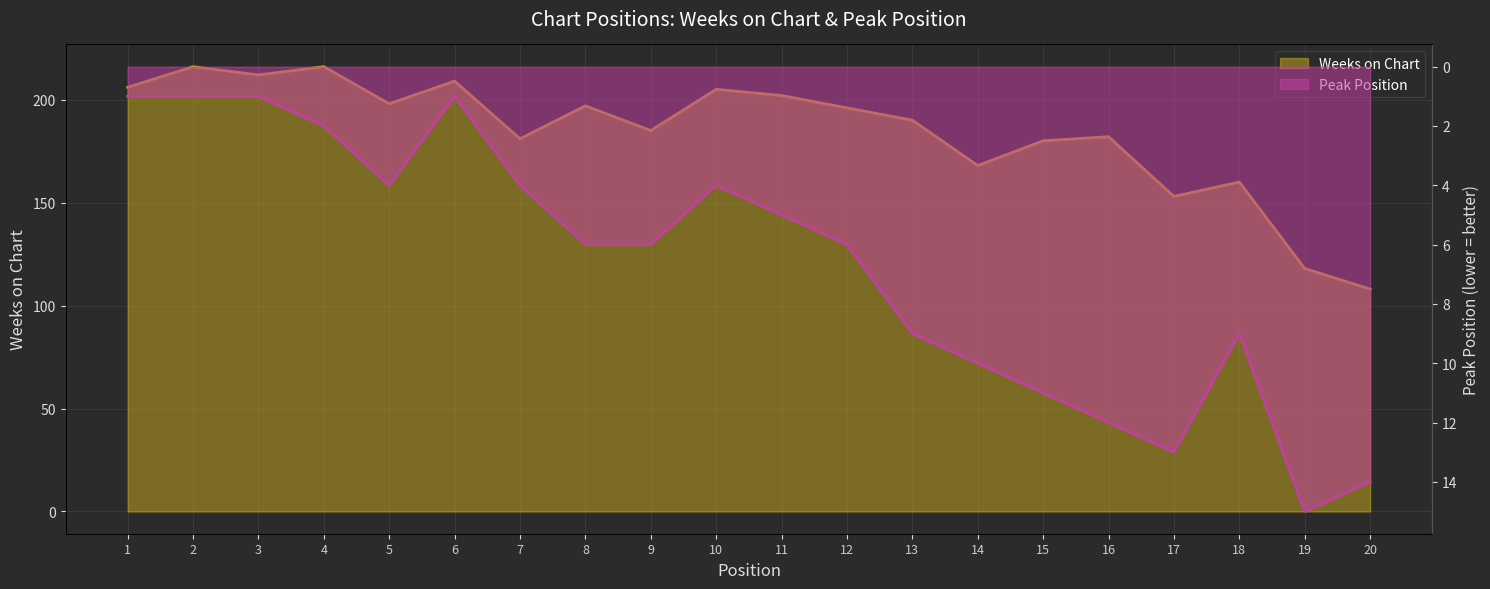

Which series changed the most between 2 and 7?

Weeks on Chart